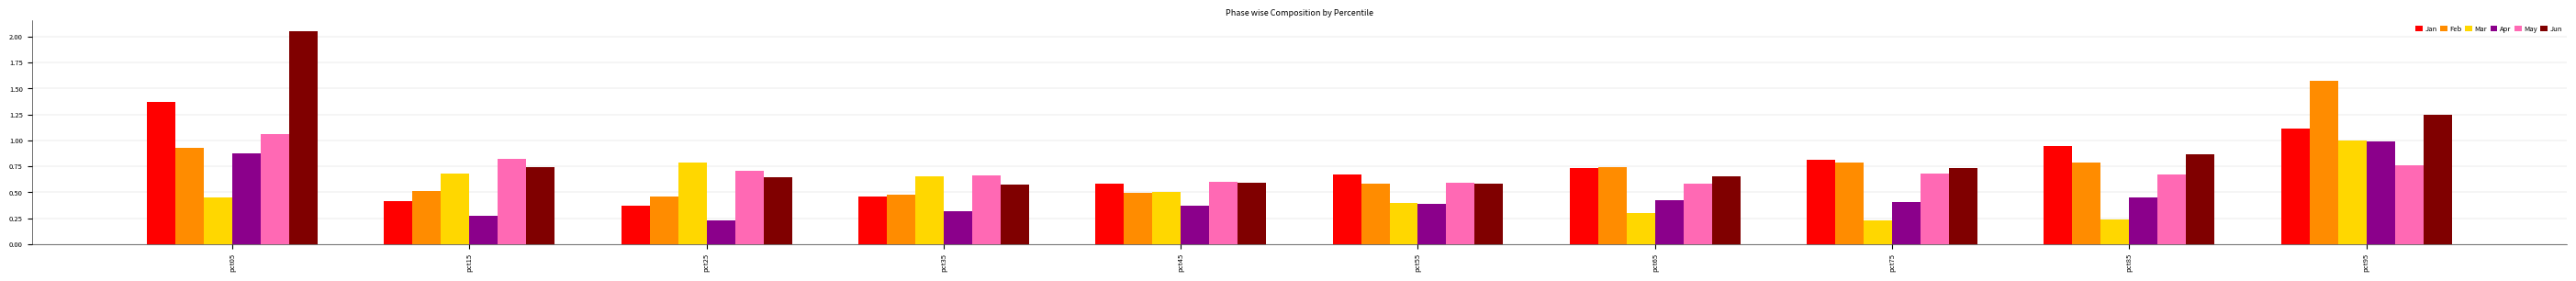

Which category has the highest value across all series?

pct05